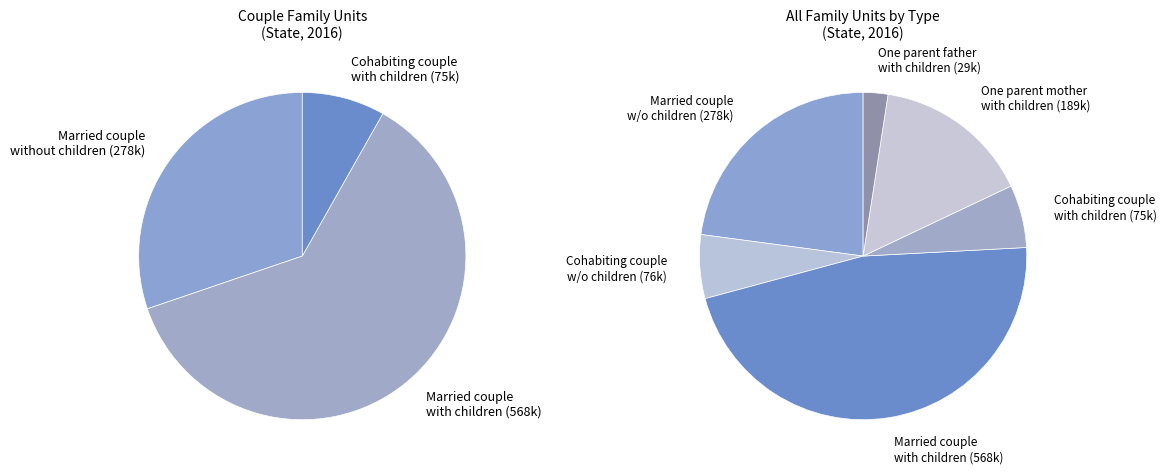

How many segments does this pie chart have?

6